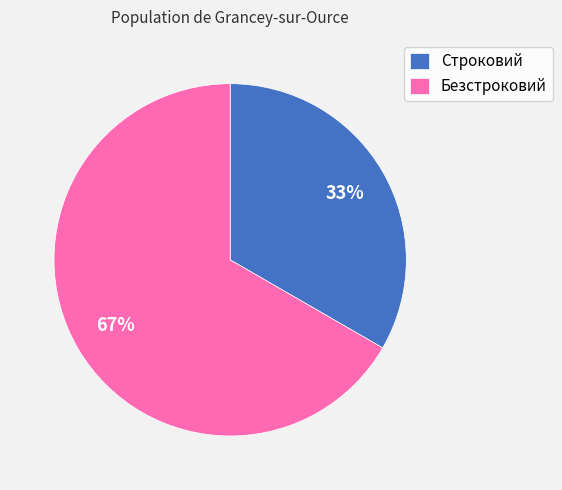

To the nearest percent, what is the average slice percentage?

50%